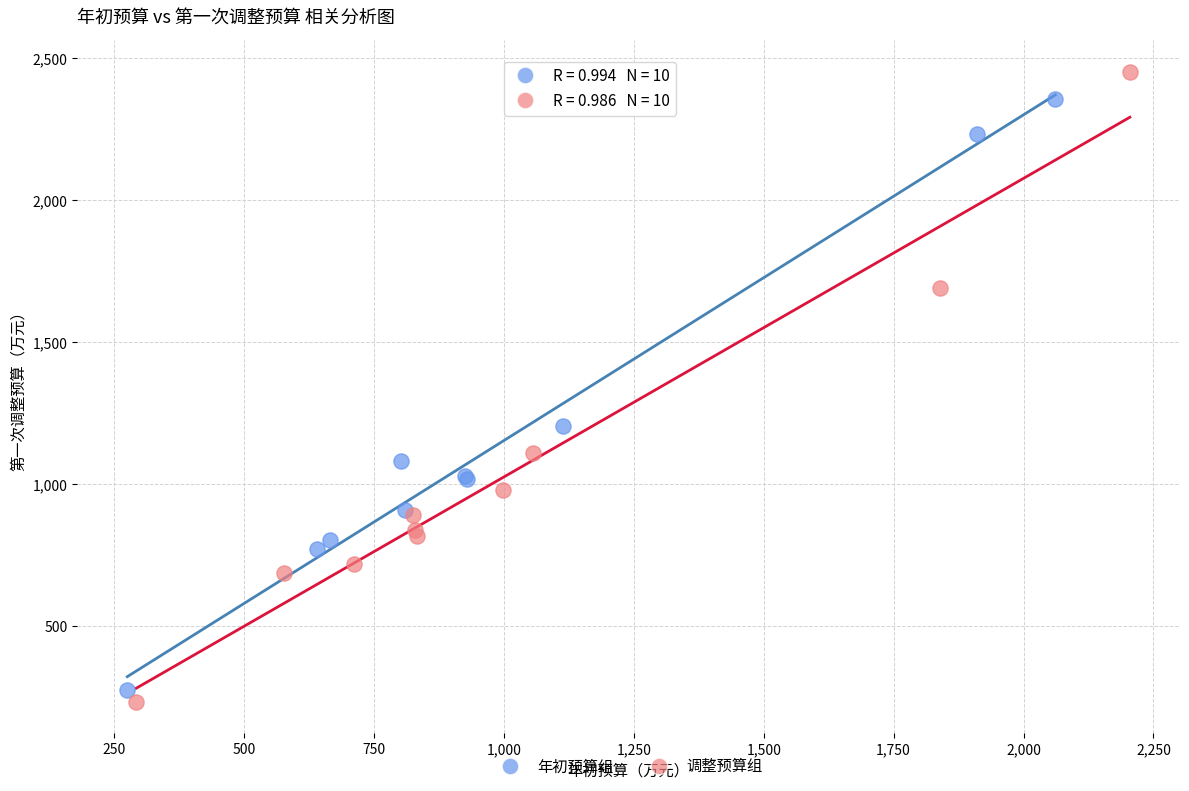

Which series reaches the minimum Y coordinate?

调整预算组